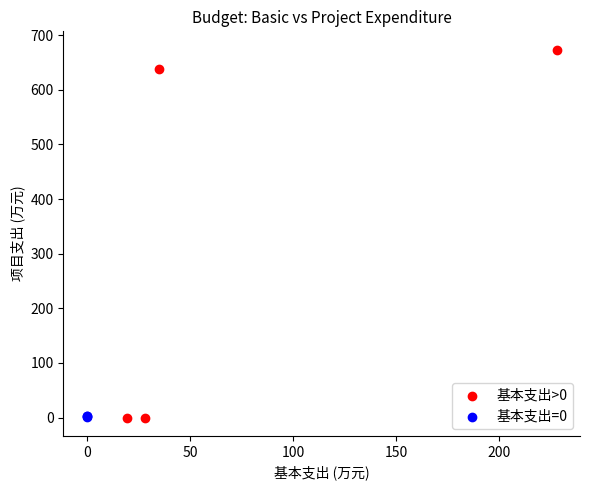

Which series has the largest Y range (max minus min)?

基本支出>0